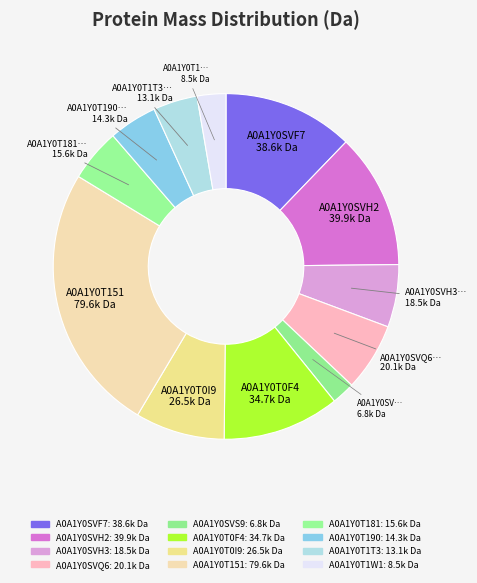

Is A0A1Y0SVQ6 the majority of the pie?

No